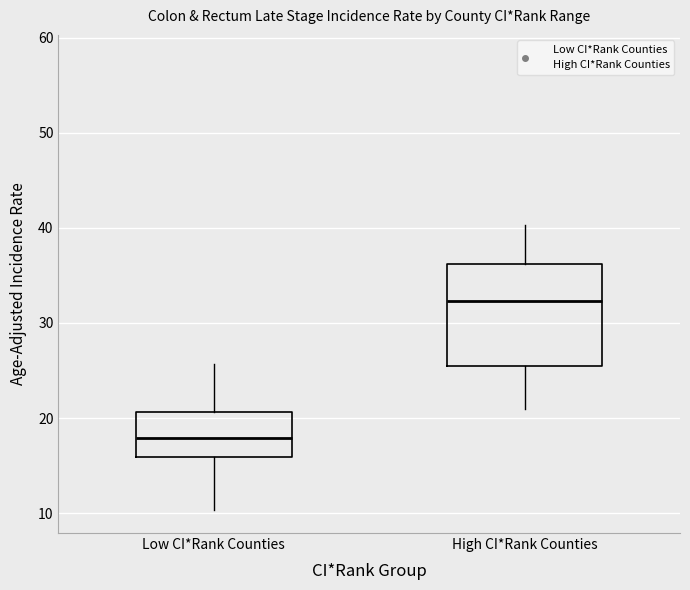

Reading left to right, transcribe this box plot: for each box, give where its median line is, the range the box spans, and where its two whiskers end, as read against the y-axis. The values are not printed on the chart, so give them approximately, as read against the axis.

Low CI*Rank Counties: median 18, box 16 to 21, whiskers 10 to 26
High CI*Rank Counties: median 32, box 26 to 36, whiskers 21 to 40